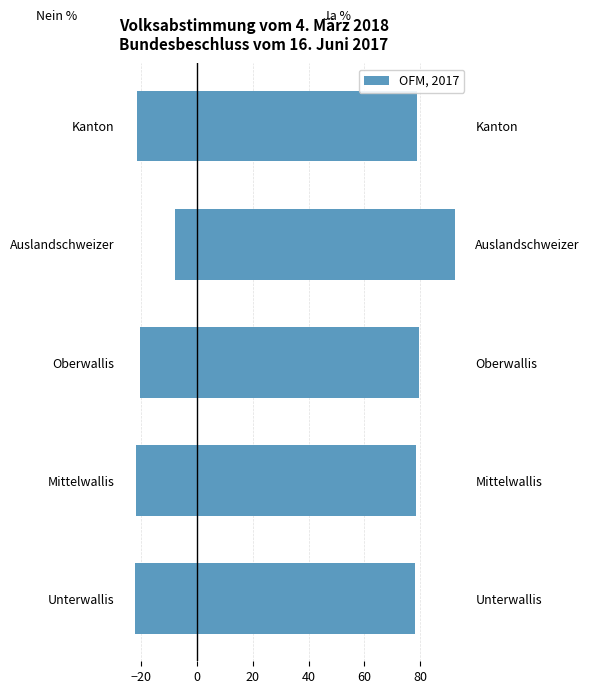

At Oberwallis, list the series in order from largest to smallest.

Ja %, Nein %